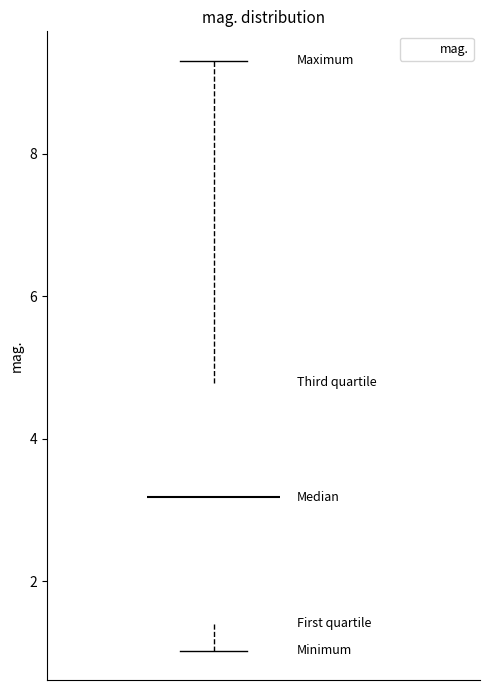

Read this box plot against the y-axis: the position of the median line, the range covered by the box, and the ends of both whiskers. The values are not printed on the chart, so give them approximately, as read against the axis.

median 3.2, box 1.4 to 4.8, whiskers 1.0 to 9.4